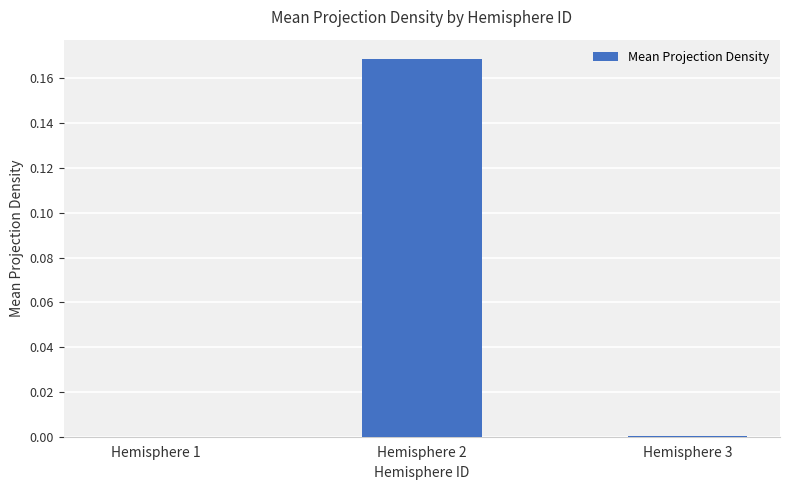

At which category does the chart reach its peak across all series?

Hemisphere 2